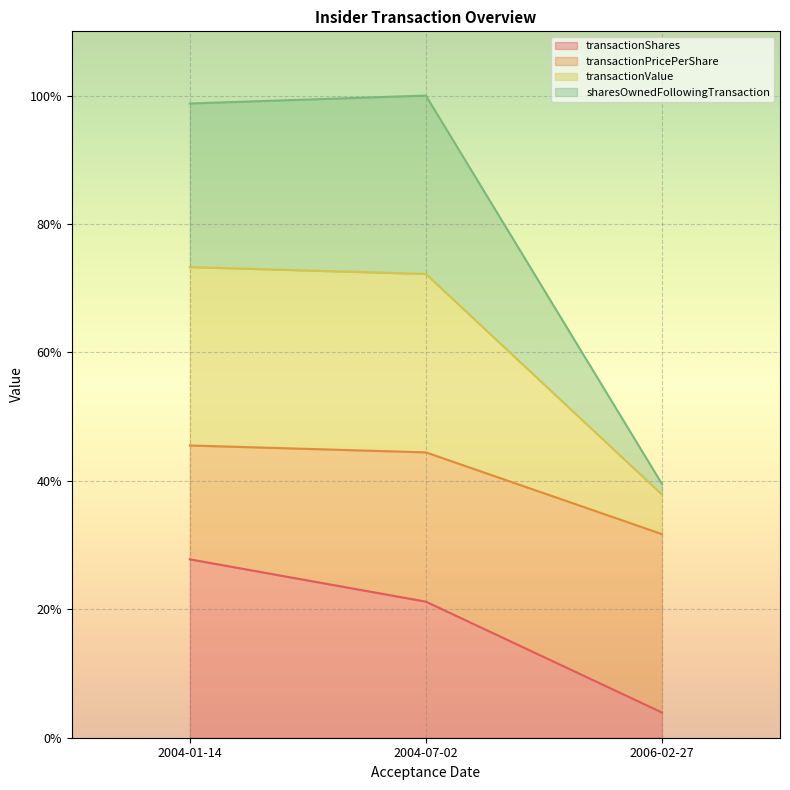

What is the label of the 2nd point from the left?

2004-07-02